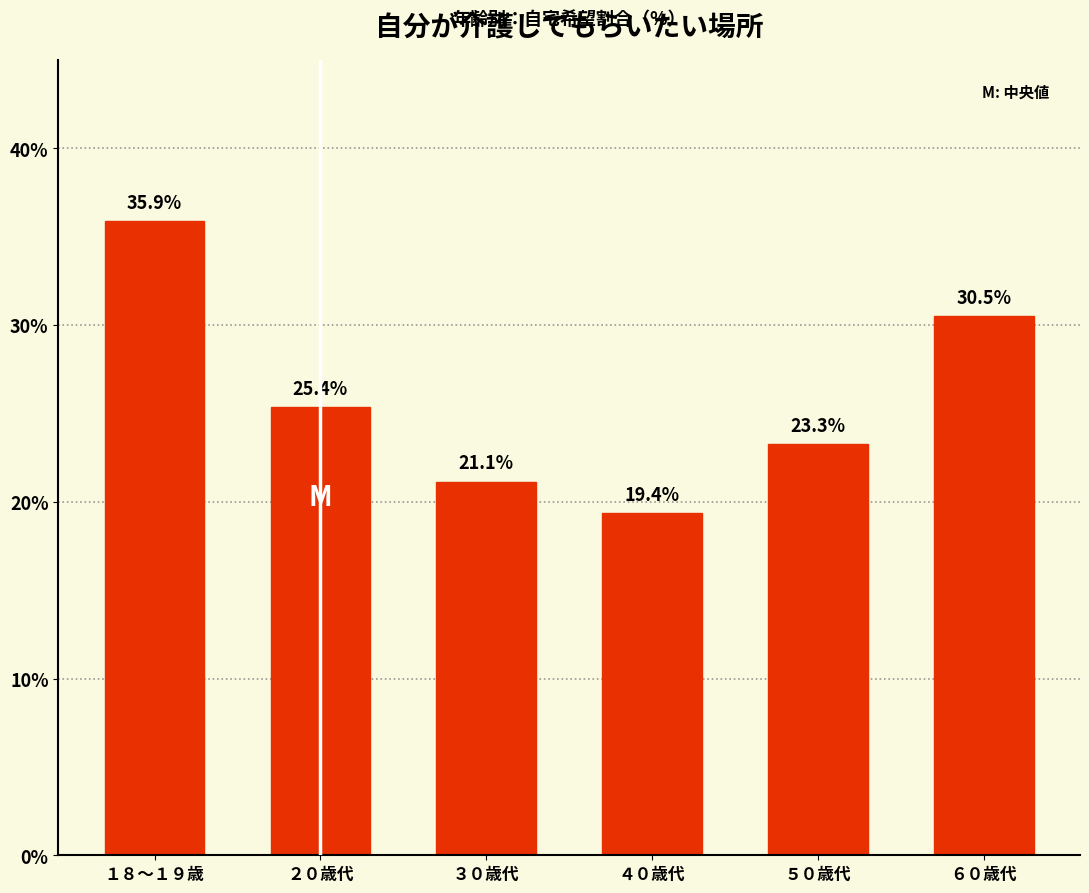

Reading left to right, extract all data points from this chart.

35.9	25.4	21.1	19.4	23.3	30.5